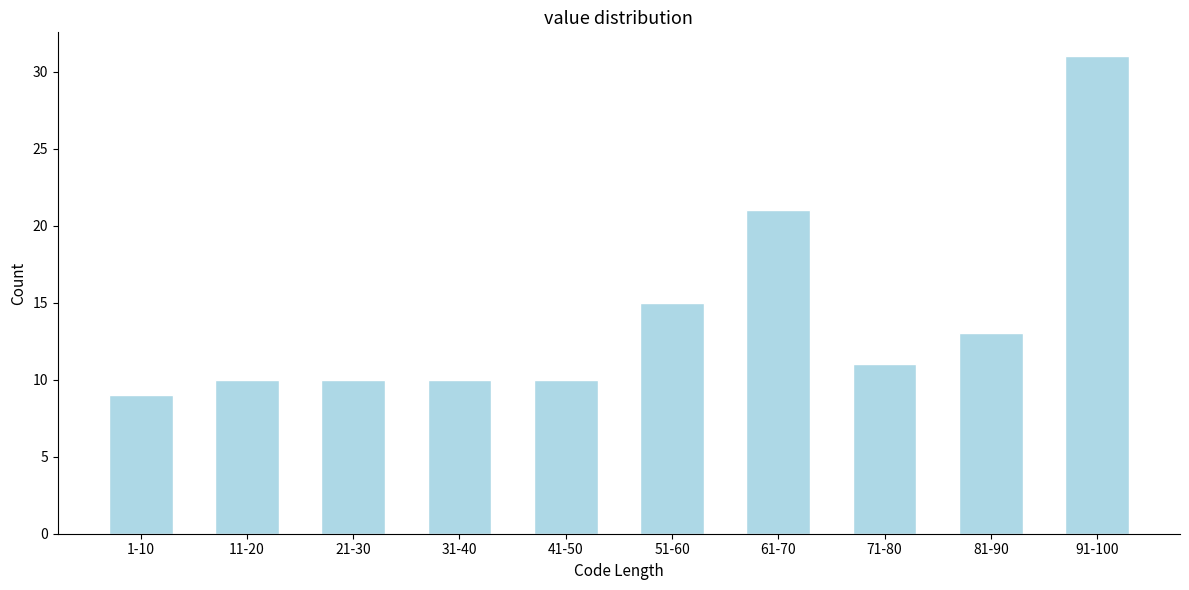

Reading left to right, what are all the values shown in this chart?

9	10	10	10	10	15	21	11	13	31